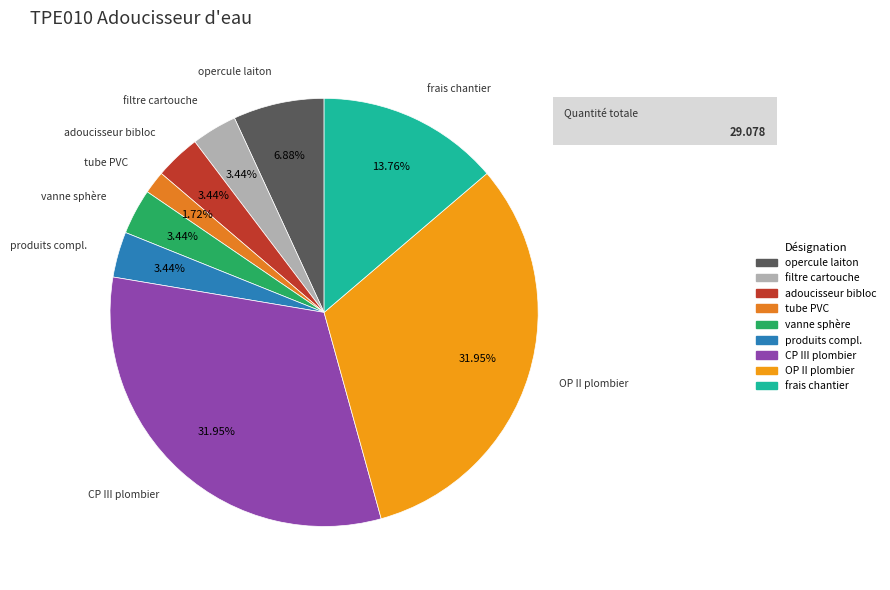

How many slices are in this pie chart?

9